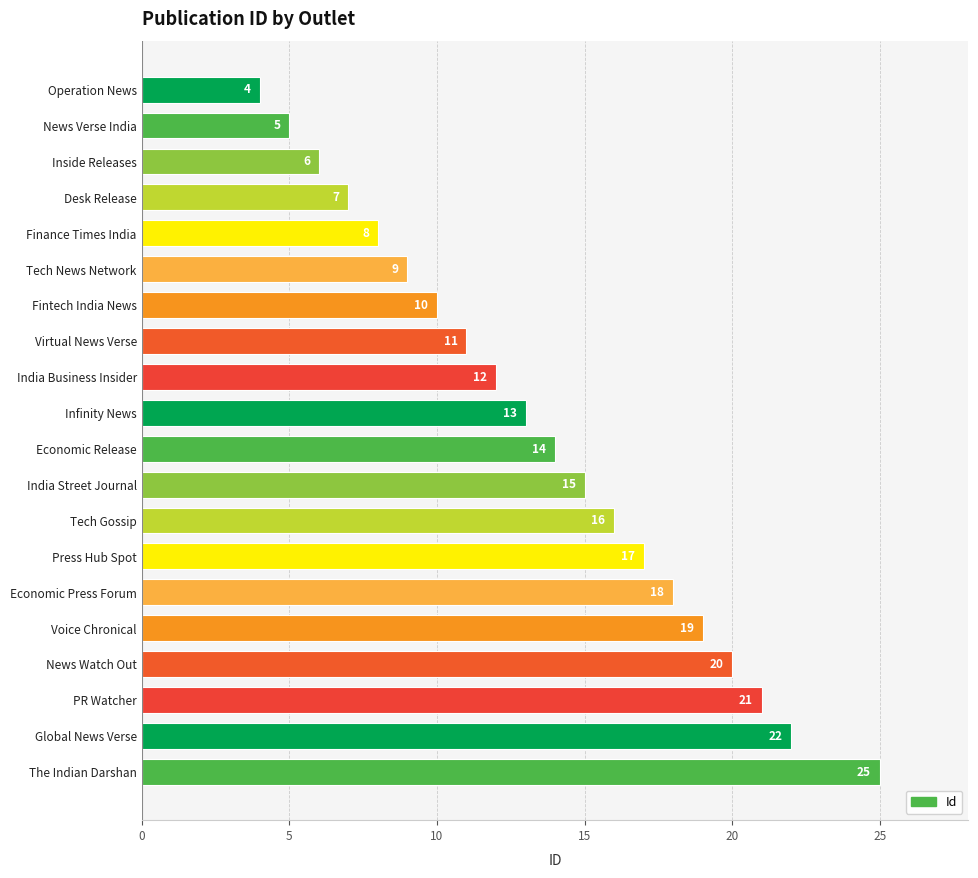

What is the greatest value displayed?

25